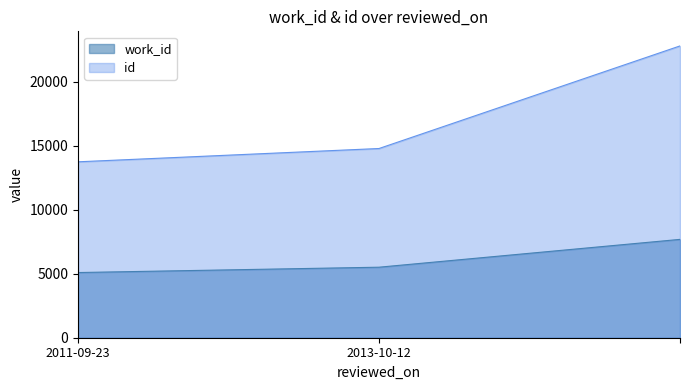

Reading right to left, transcribe all the data shown in this chart.

work_id: 7677	5505	5088
id: 22778	14770	13732